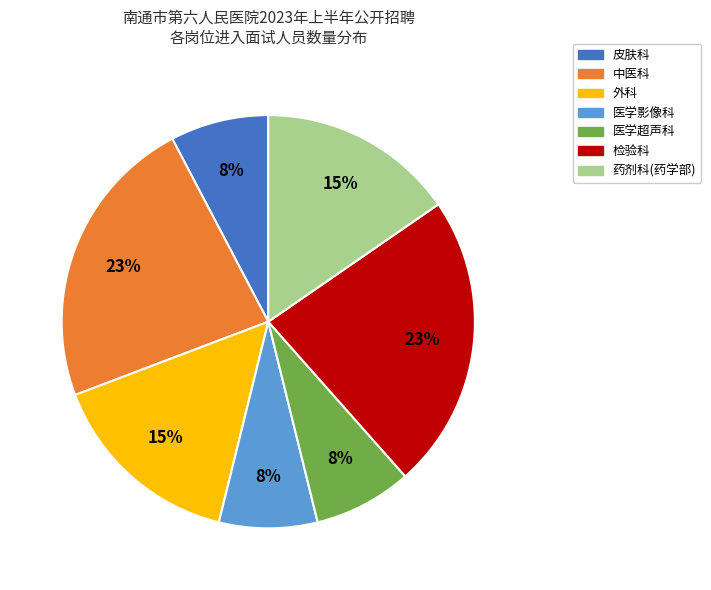

Do 医学超声科 and 皮肤科 together represent more than half of the pie?

No